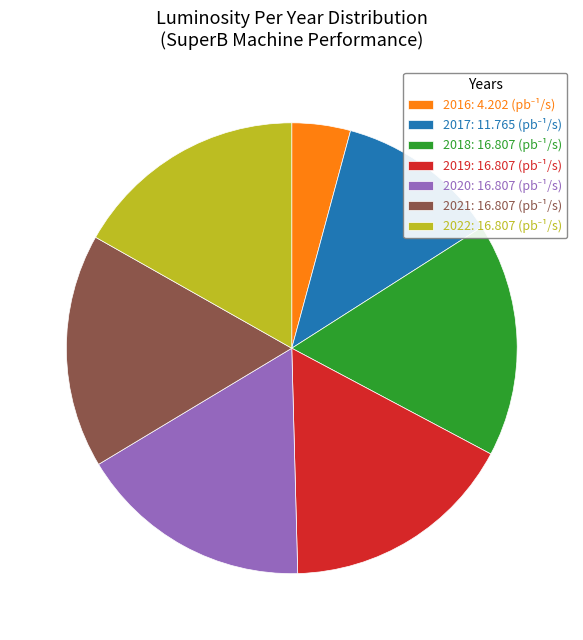

Does any single category account for the majority?

No